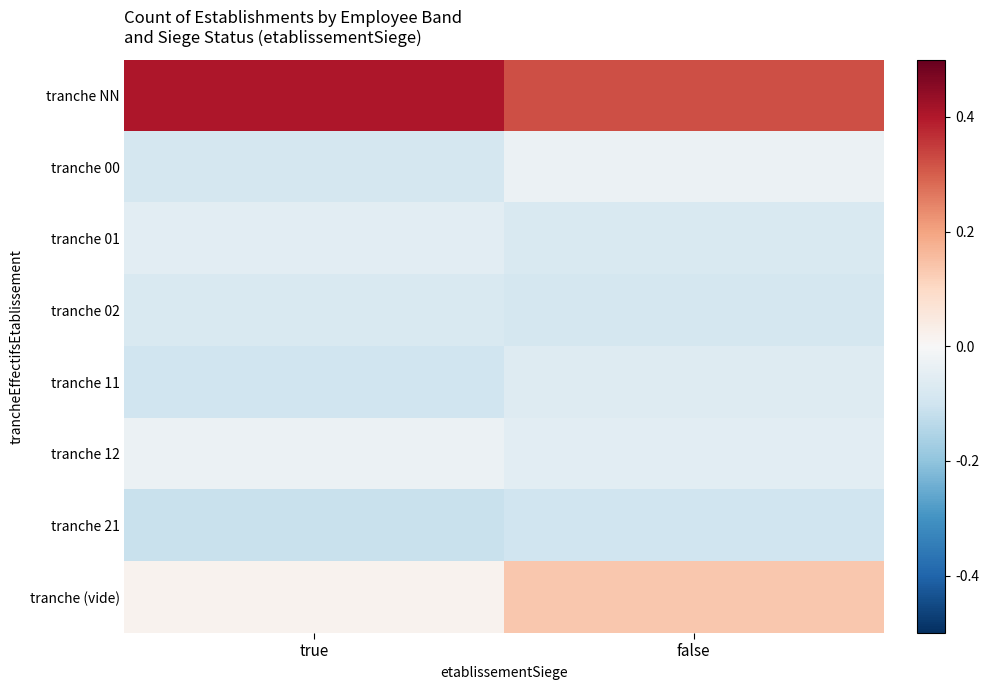

How many distinct data groups are displayed?

8